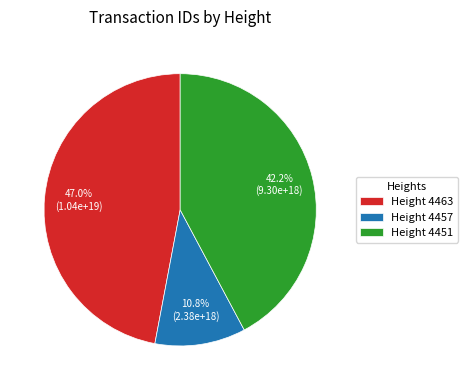

Which slice is the smallest?

Height 4457